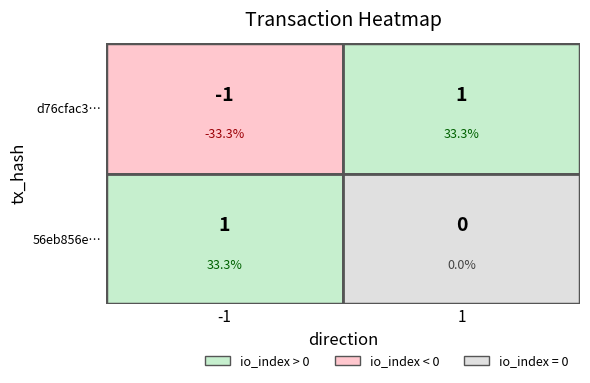

What is the approximate value of d76cfac39404f27a81efe4367b9bf6946d642c9 at 1?

1